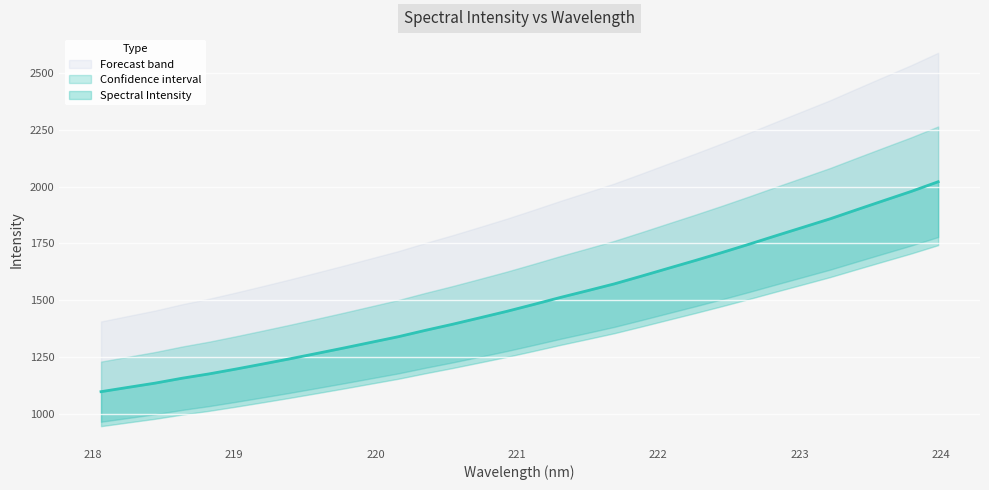

Which category has the lowest value across all series?

218.0596